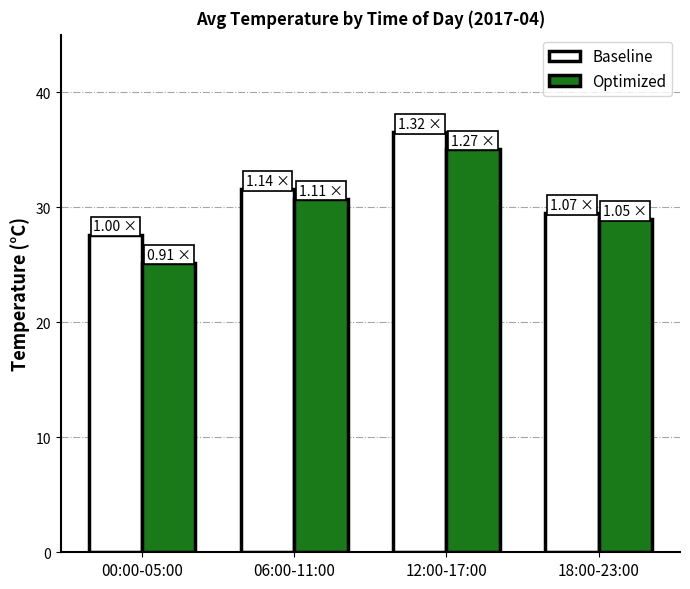

Does the chart contain stacked bars?

No